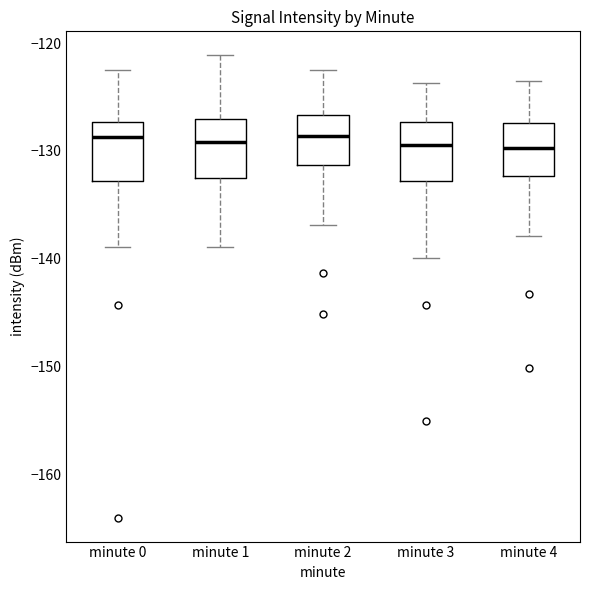

Reading left to right, transcribe this box plot: for each box, give where its median line is, the range the box spans, and where its two whiskers end, as read against the y-axis. The values are not printed on the chart, so give them approximately, as read against the axis.

minute 0: median -129, box -133 to -127, whiskers -139 to -123
minute 1: median -129, box -133 to -127, whiskers -139 to -121
minute 2: median -129, box -131 to -127, whiskers -137 to -123
minute 3: median -129, box -133 to -127, whiskers -140 to -124
minute 4: median -130, box -132 to -127, whiskers -138 to -124